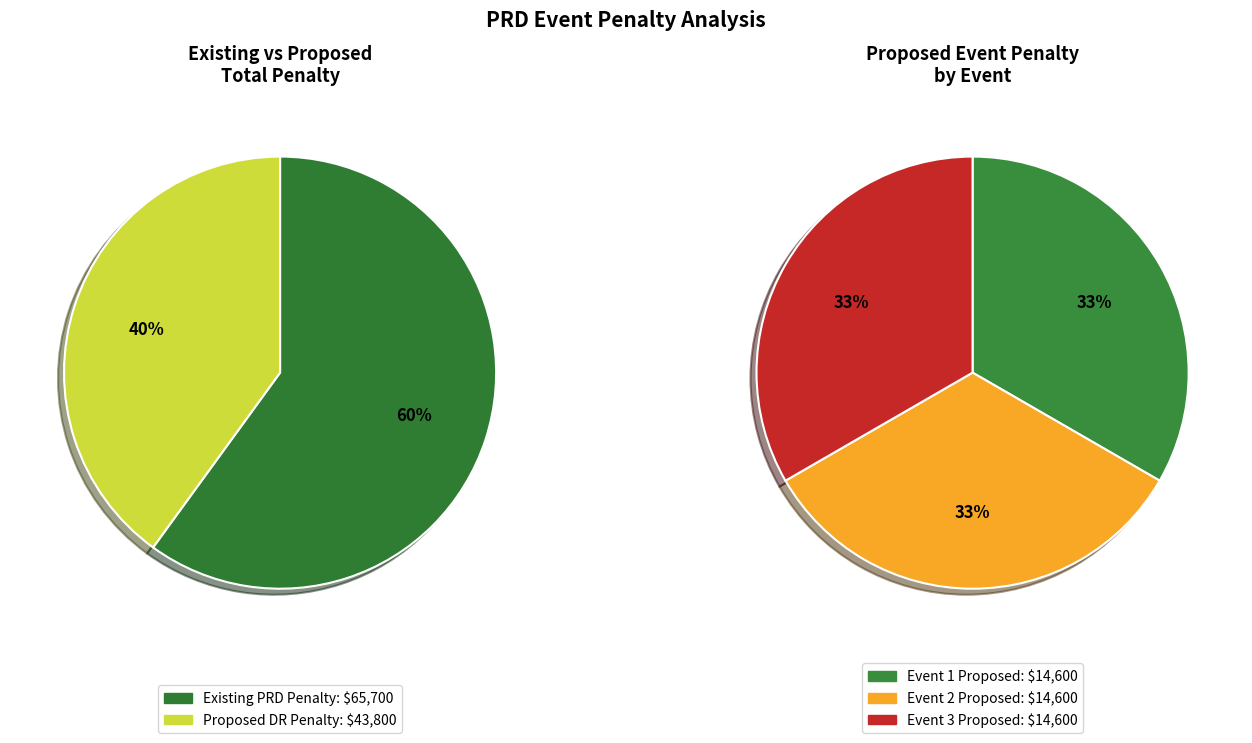

The Proposed event penalty (same as DR) slice represents 25% of the pie. True or false?

False